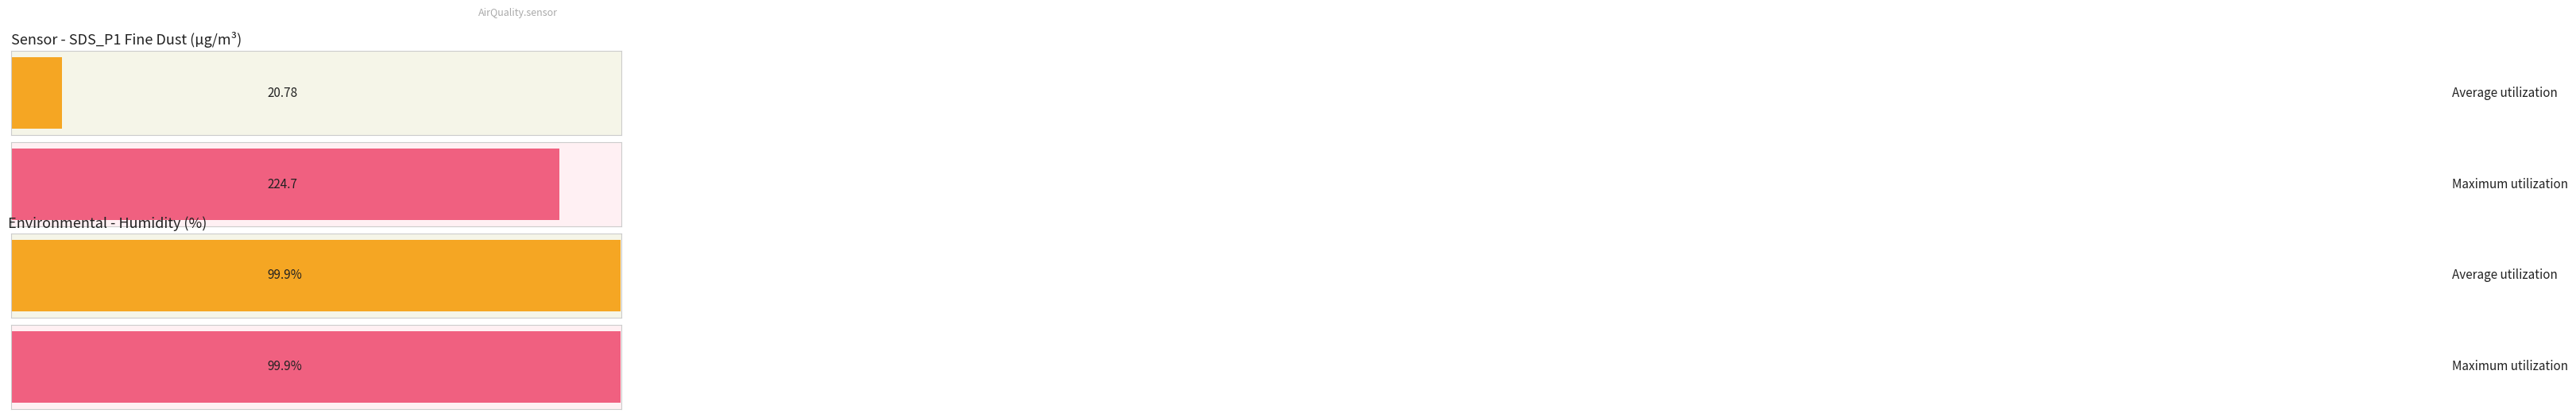

Does the chart contain stacked bars?

No